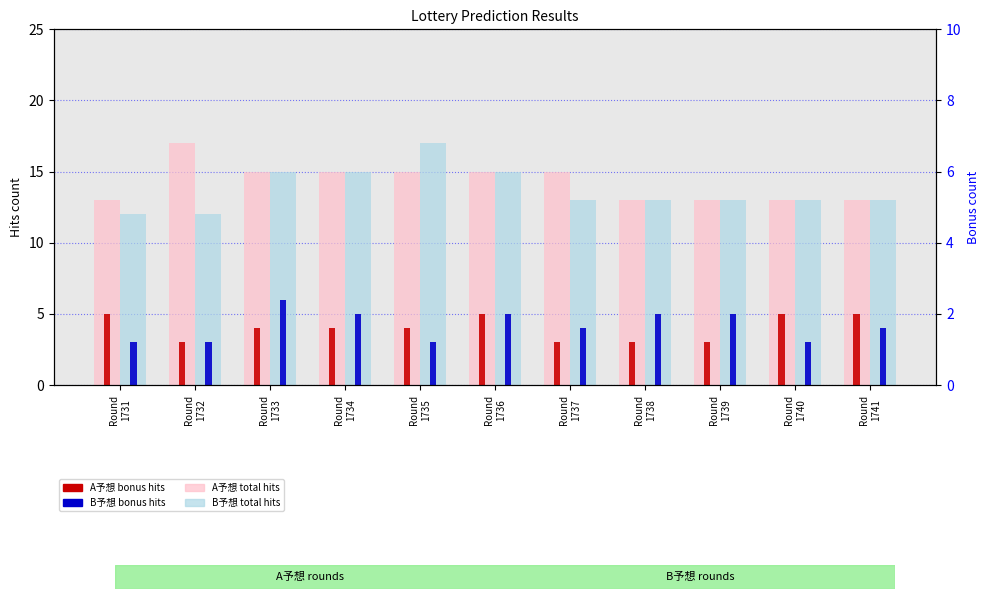

What is the difference between the maximum and second lowest values in the A予想 hits series?

4